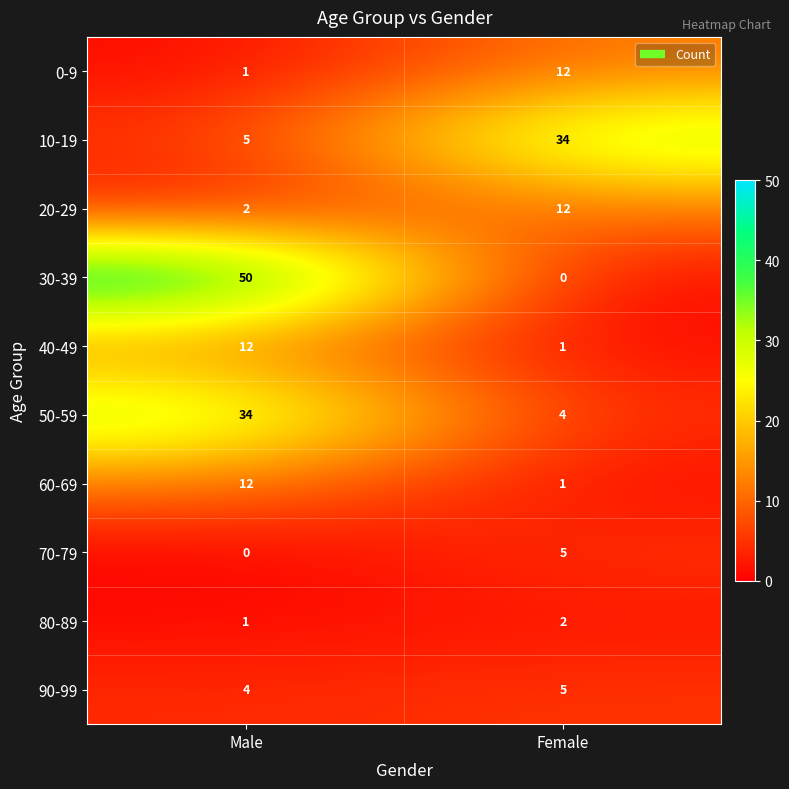

At which category is the sum across all series the highest?

Male